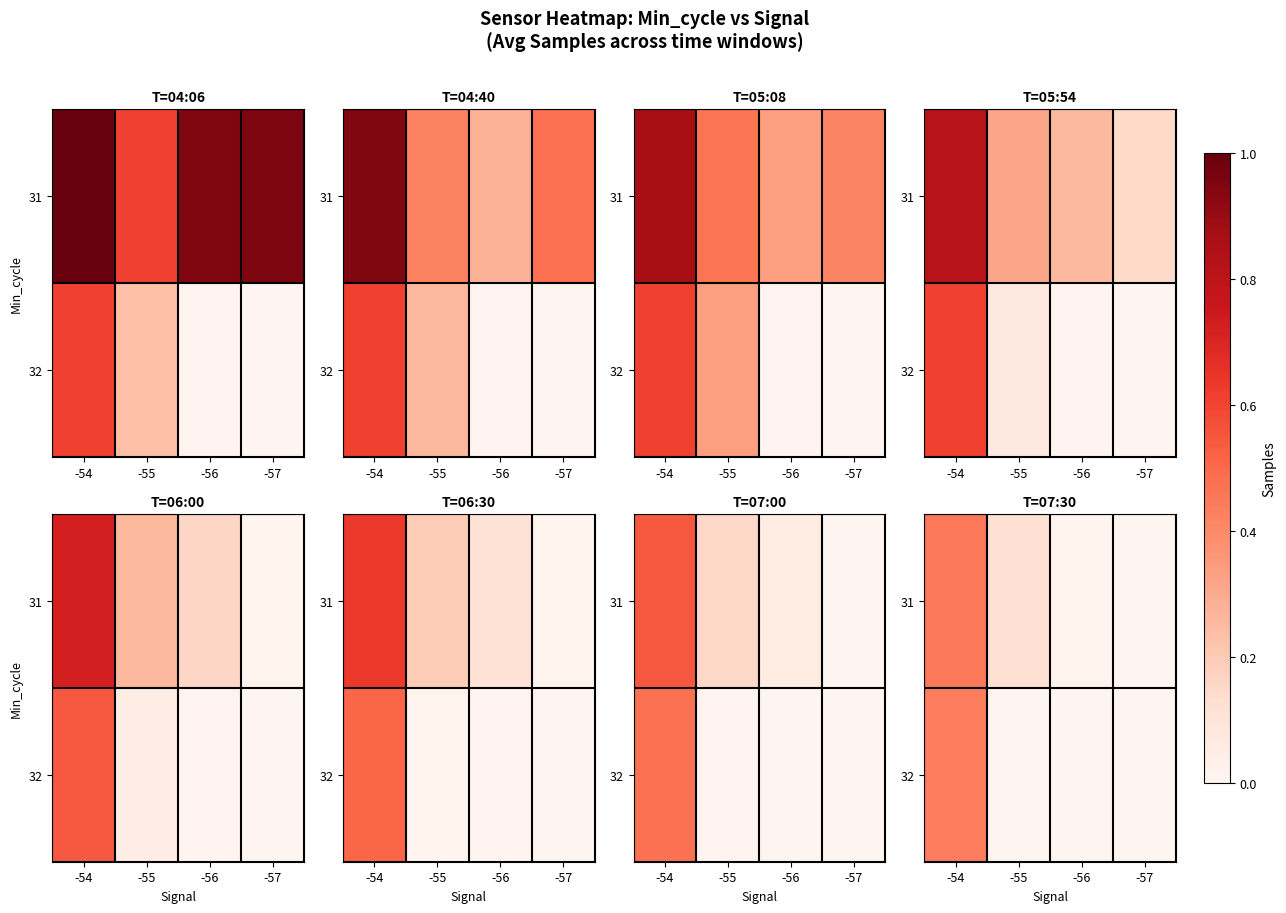

Is the value of 32 at -55 greater than the value of 31 at -56?

No